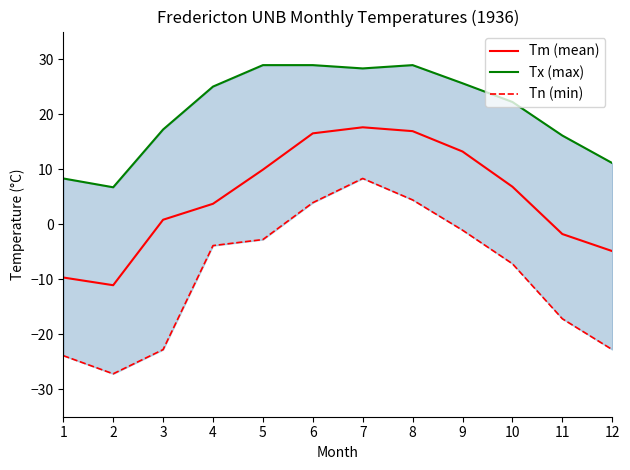

What is the difference between the maximum and minimum values in the Tx (max) series?

22.2